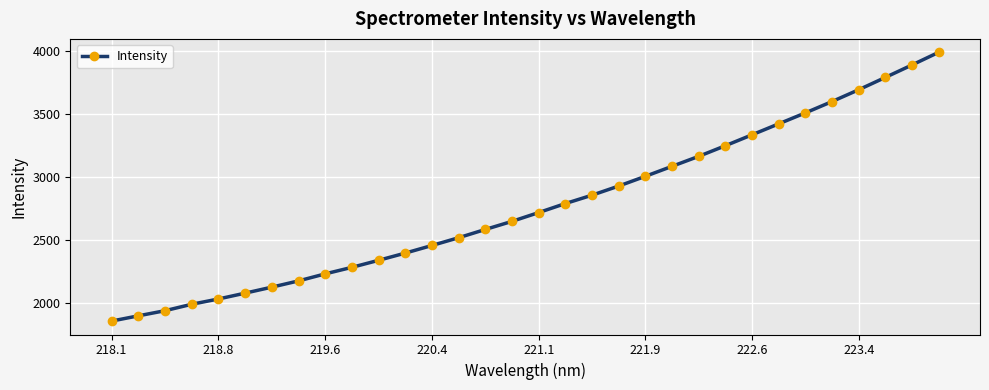

How many data points are above 2720?

16